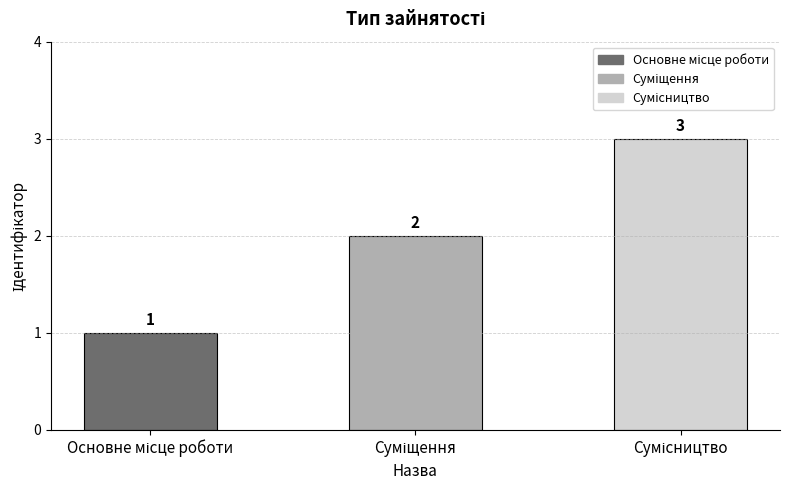

What is the value of the 1st bar from the left?

1